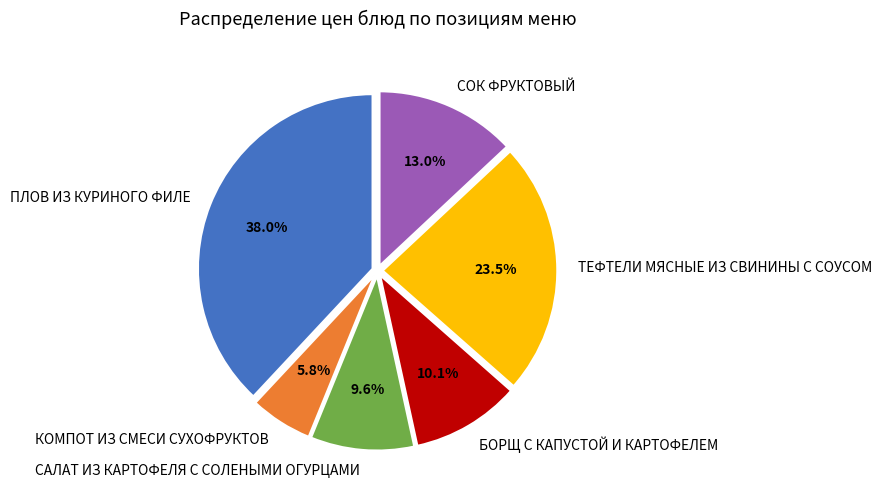

Which has a higher value, ПЛОВ ИЗ КУРИНОГО ФИЛЕ or ТЕФТЕЛИ МЯСНЫЕ ИЗ СВИНИНЫ С СОУСОМ?

ПЛОВ ИЗ КУРИНОГО ФИЛЕ